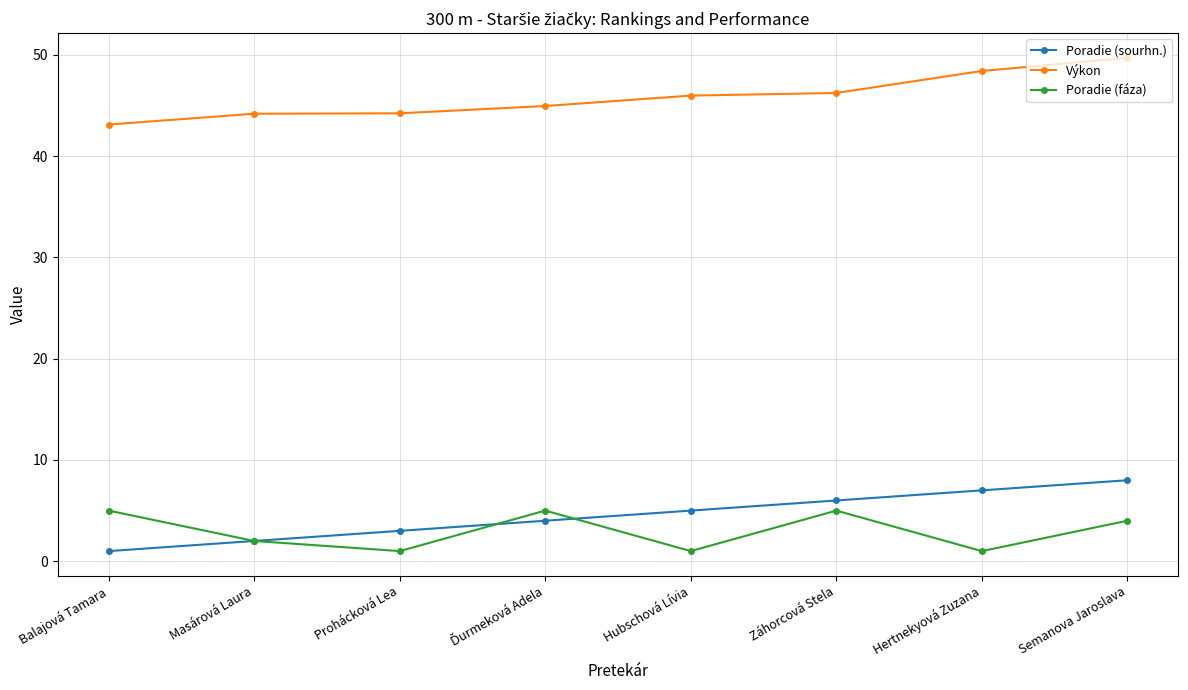

What is the maximum value for Poradie (fáza)?

5.0